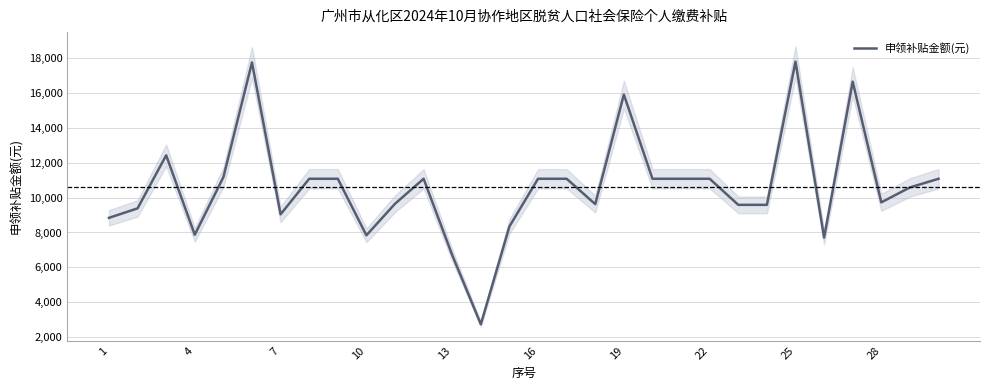

True or false: there are more than 2 points higher than both neighbors.

True